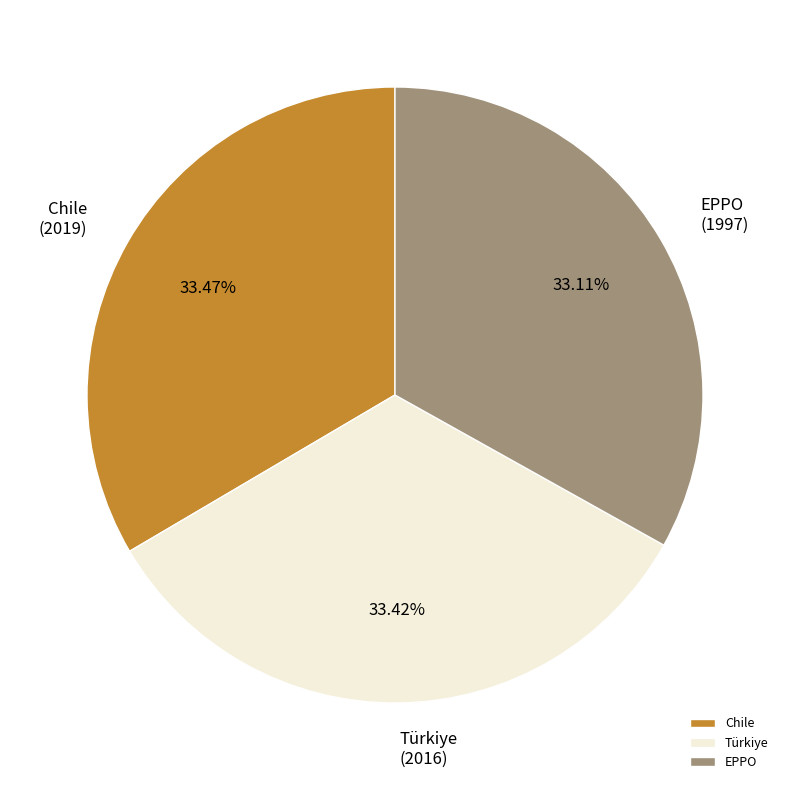

What is the ratio of the value at Türkiye to the value at EPPO?

1.0